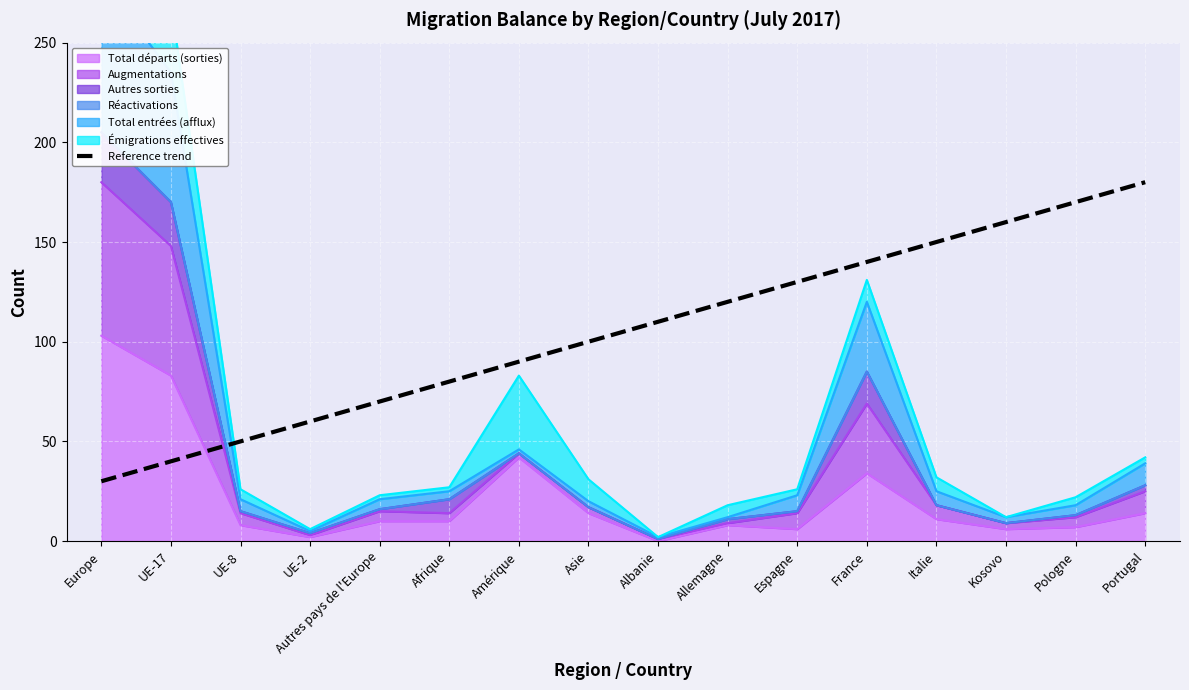

Read the value at UE-17.

40